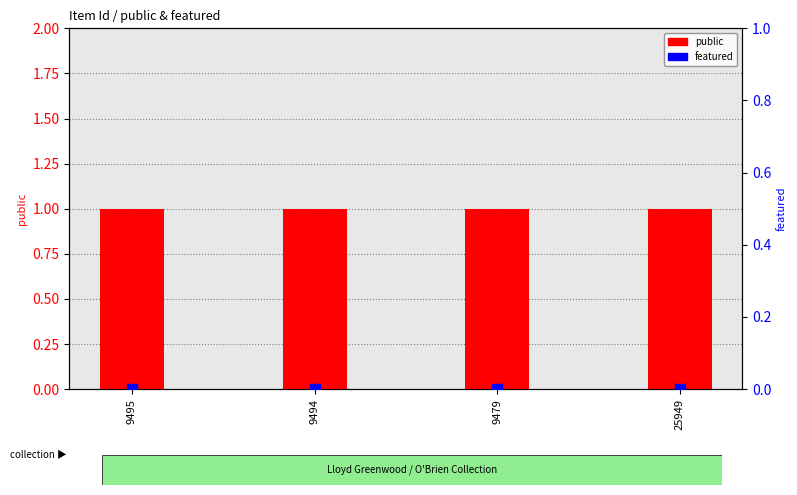

Is the value of featured at 9494 greater than the value of public at 9495?

No